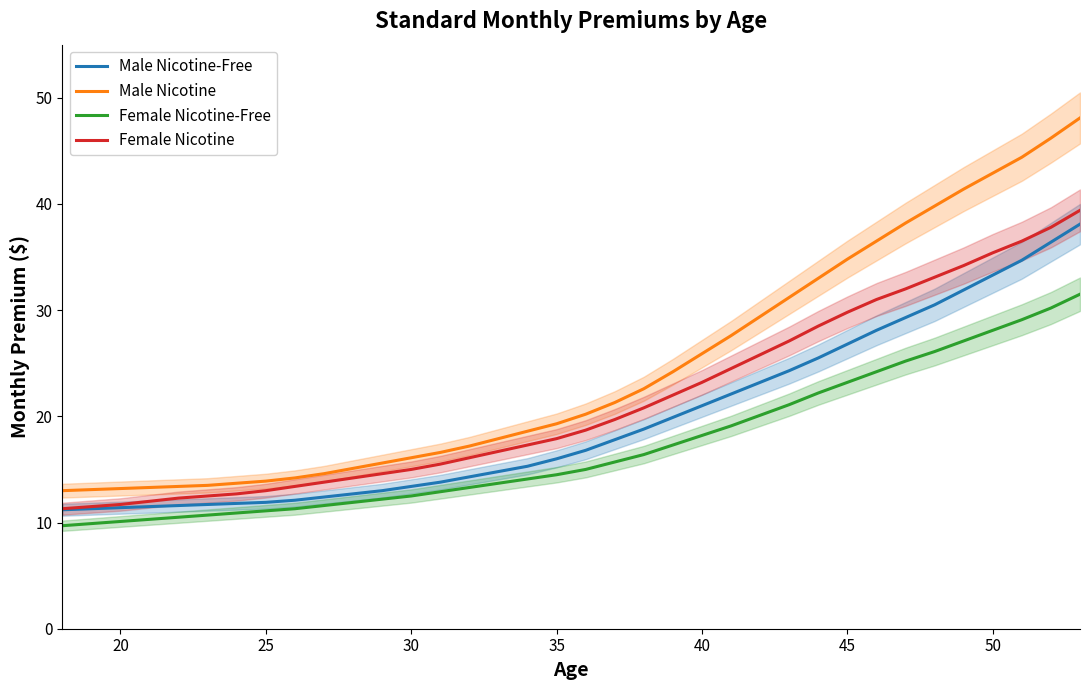

What is the smallest value displayed?

9.7